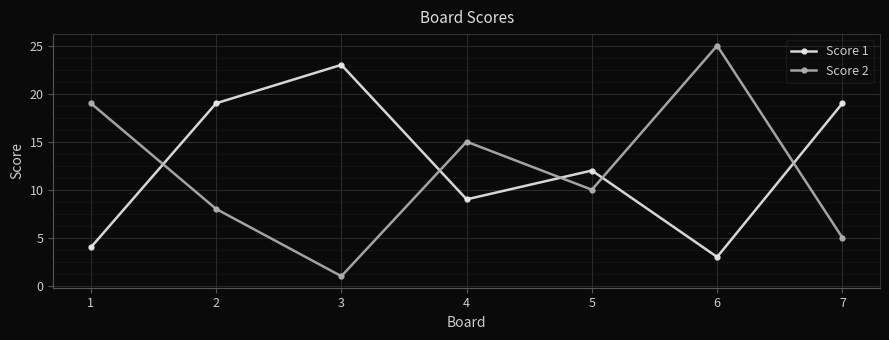

At which category is the sum across all series the highest?

6